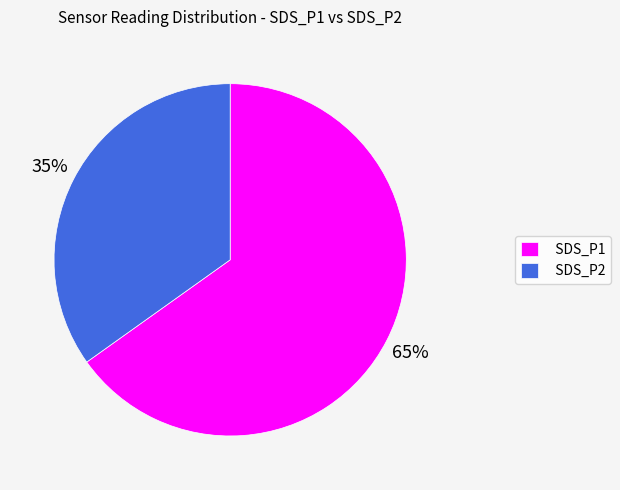

To the nearest percent, what percentage of the pie is SDS_P1?

65%